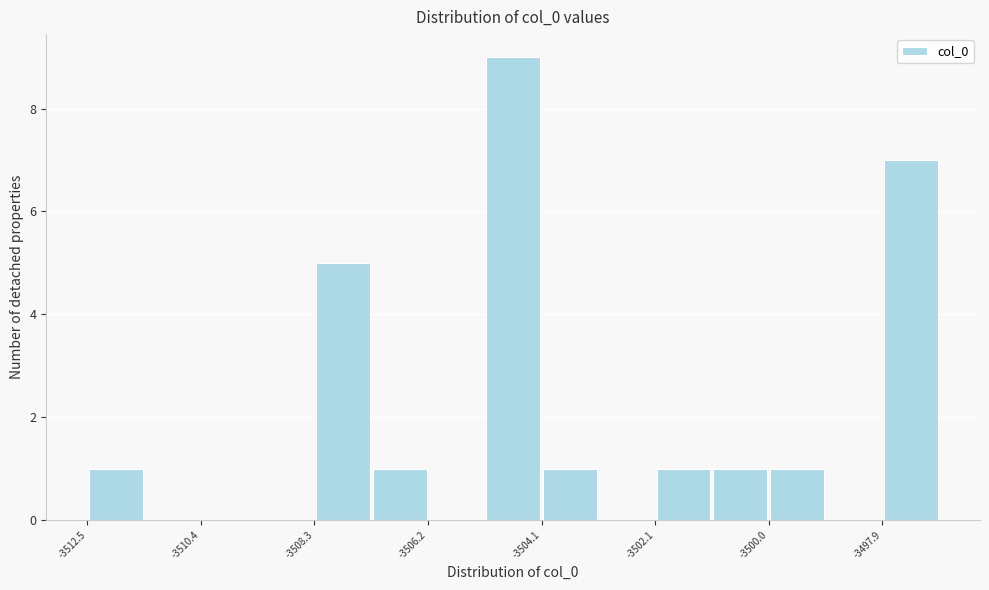

Around what value on the x-axis is the tallest bar? Give the approximate position of its centre, as read against the axis.

-3504.5